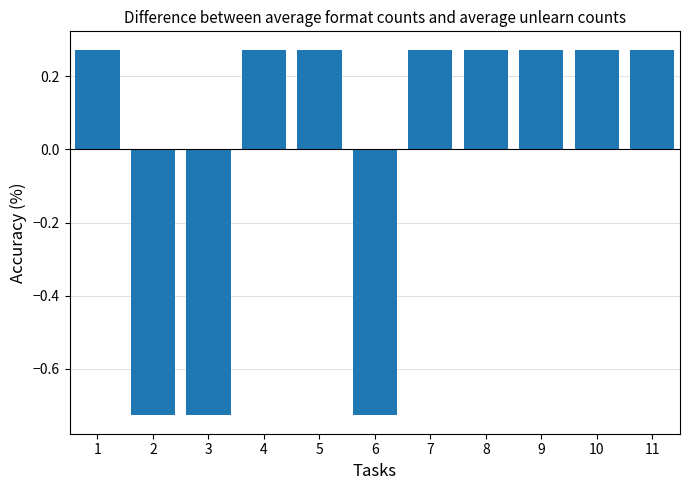

True or false: the data shows 0.4 at 1.

False